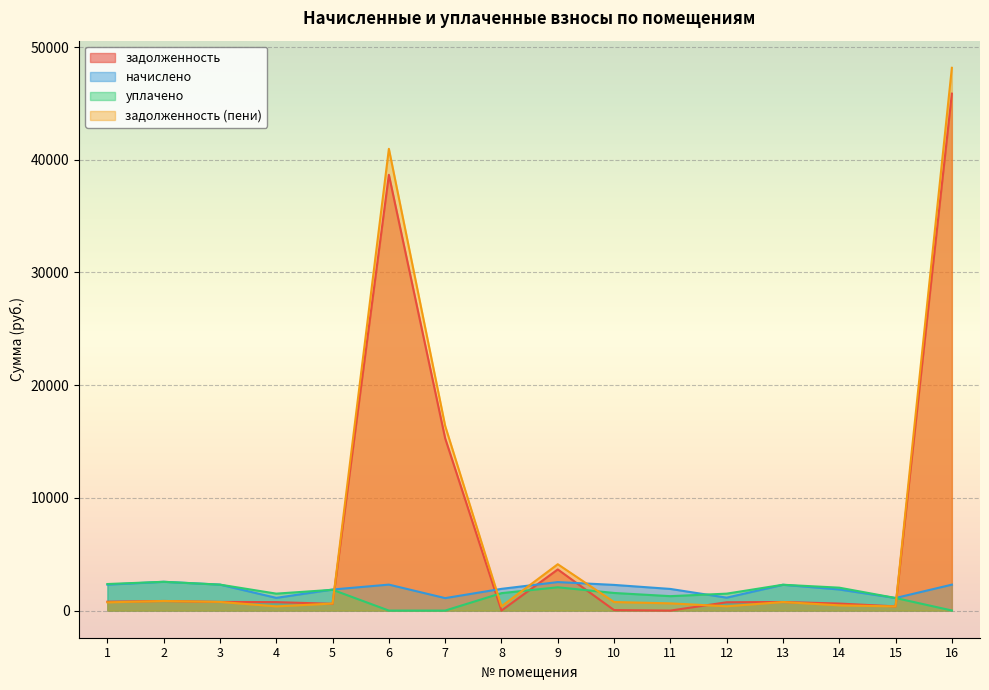

Reading left to right, extract all data points from this chart.

задолженность: 786.8	851.7	768.1	752.1	599.3	38667.6	15281.6	0.0	3650.5	44.3	0.0	738.5	762.9	624.3	372.4	45868.5
начислено: 2300.7	2555.1	2304.4	1128.2	1869.3	2304.4	1106.1	1928.3	2529.3	2278.6	1920.9	1146.7	2289.6	1873.0	1117.2	2300.7
уплачено: 2356.8	2555.1	2304.4	1504.3	1845.5	0.0	0.0	1547.8	2066.5	1563.3	1280.6	1502.9	2292.5	2033.0	1117.2	7.7
задолженность (пени): 730.7	851.7	768.1	376.1	623.1	40971.9	16387.7	380.5	4113.3	759.5	640.3	382.2	760.0	464.3	372.4	48161.4